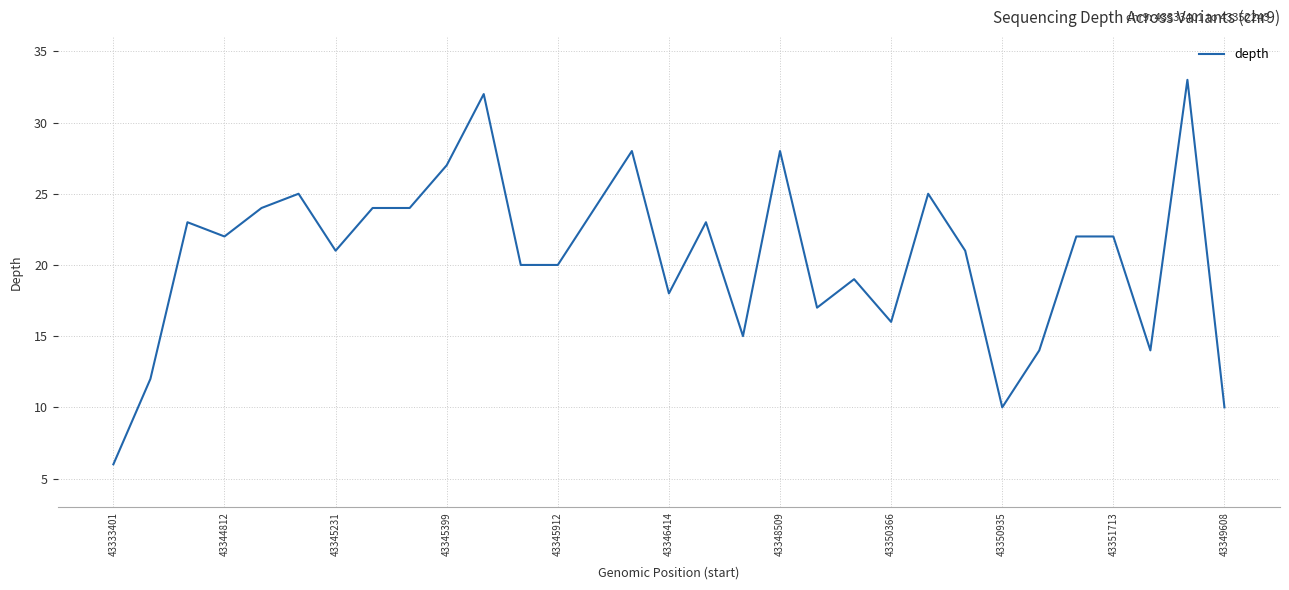

What is the difference between the maximum and minimum values?

27